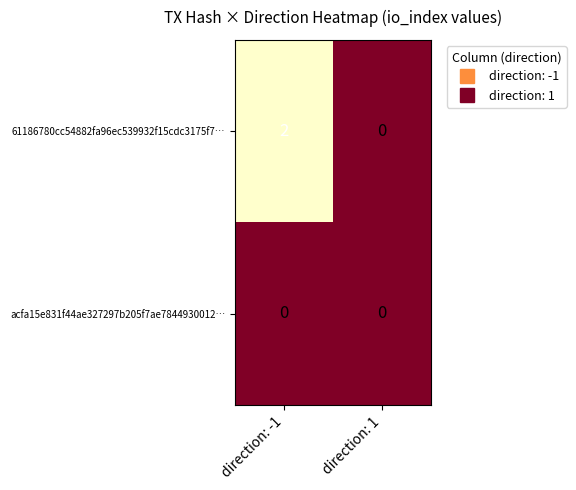

Reading right to left, extract all data points from this chart.

61186780cc54882fa96ec539932f15cdc3175f7…: direction: 1=0	direction: -1=2
acfa15e831f44ae327297b205f7ae7844930012…: direction: 1=0	direction: -1=0